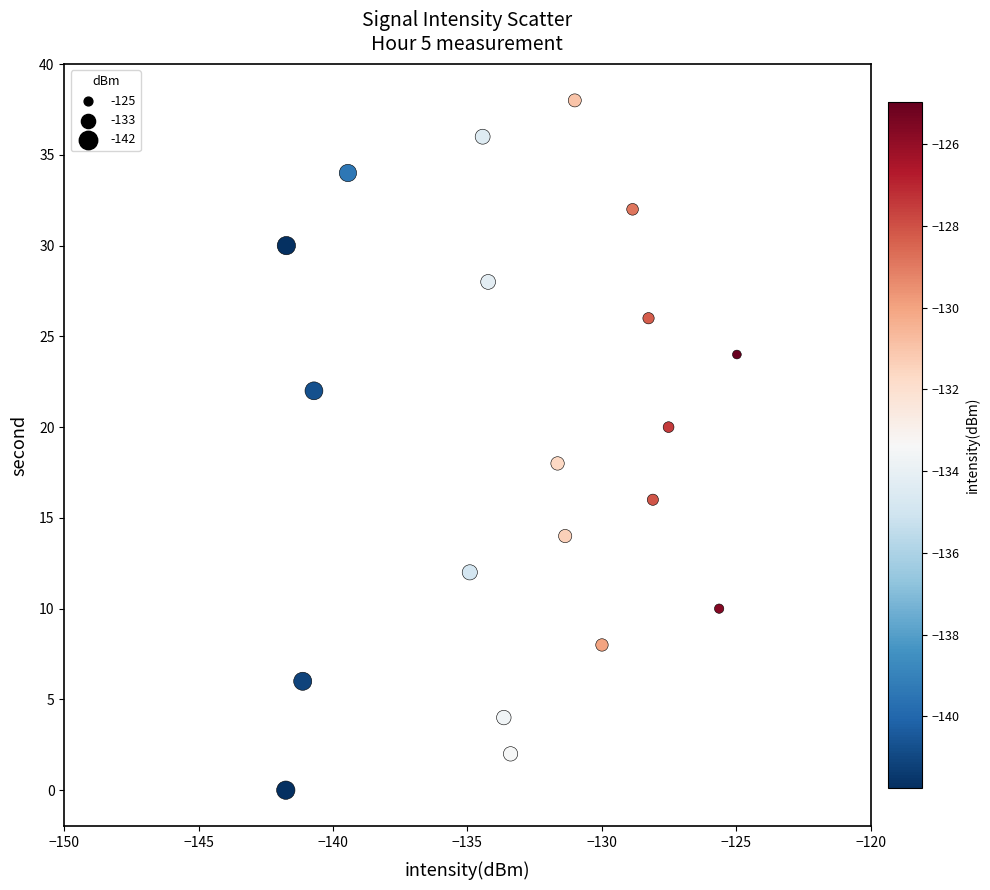

What is the range of Y values (max minus min)?

38